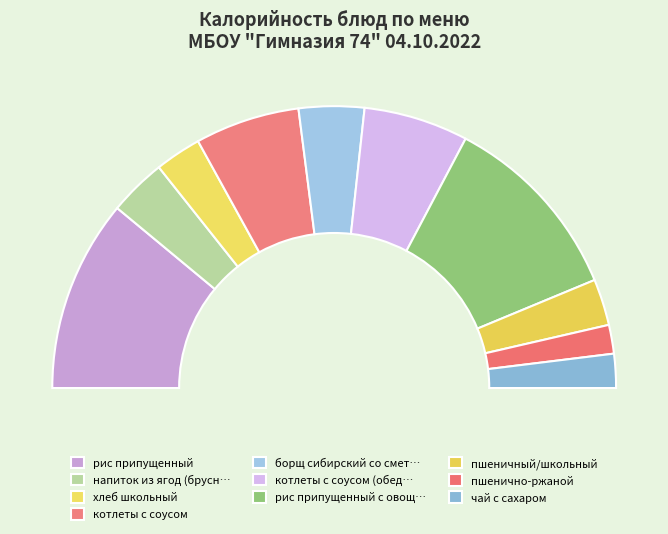

What percentage is NOT represented by котлеты с соусом (обед)?

88.0%